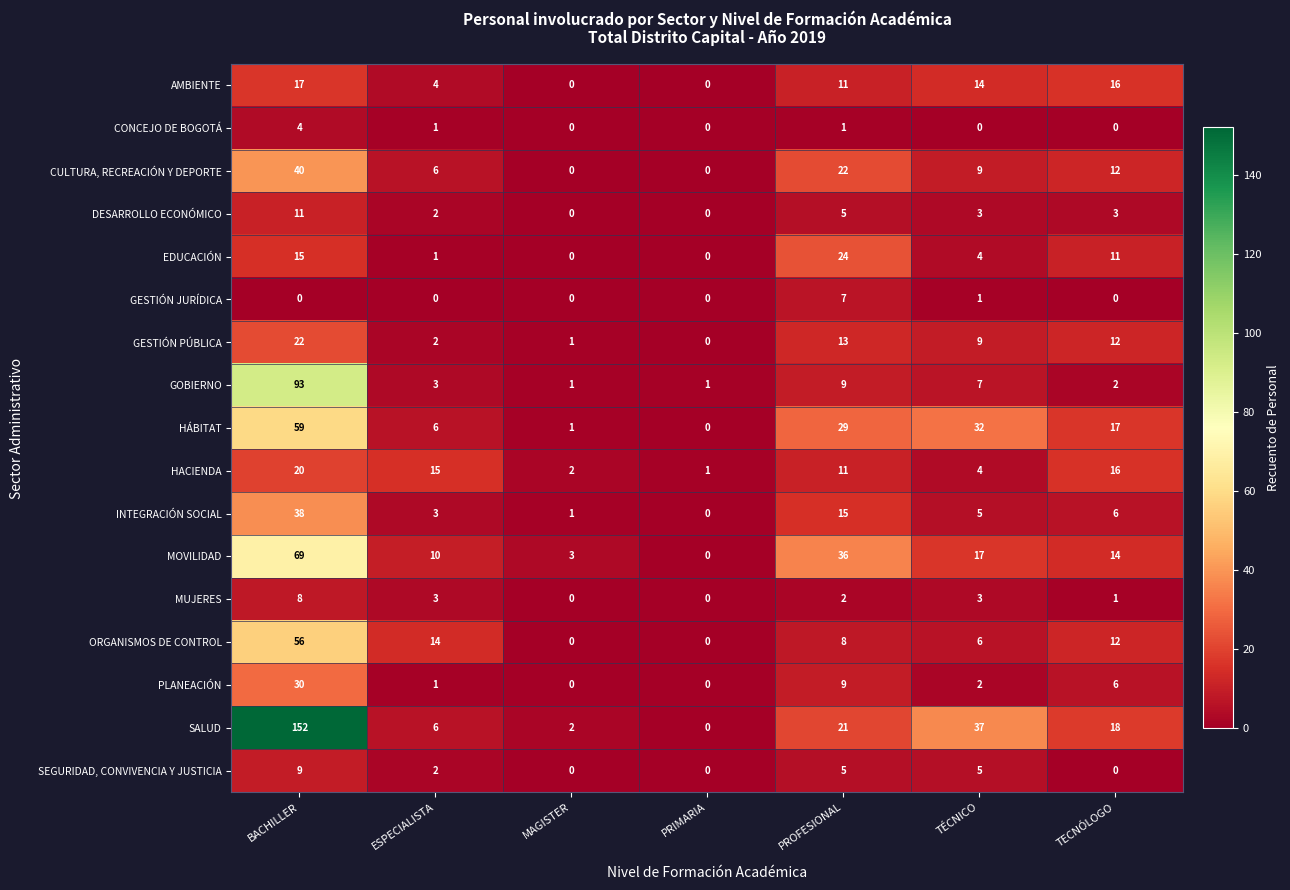

What is the total value across all series at ESPECIALISTA?

79